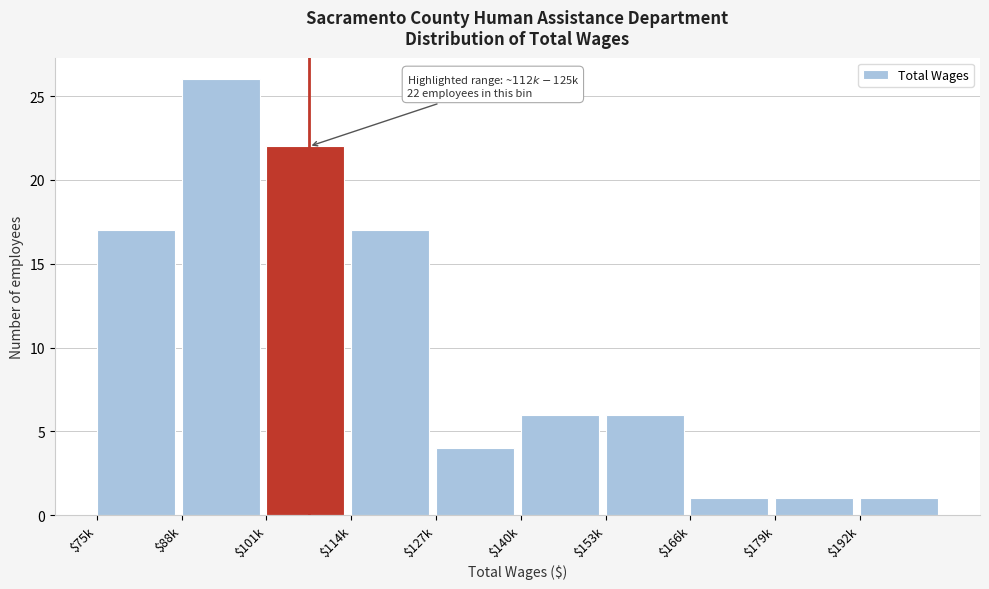

Reading right to left, what are all the values shown in this chart?

1	1	1	6	6	4	17	22	26	17